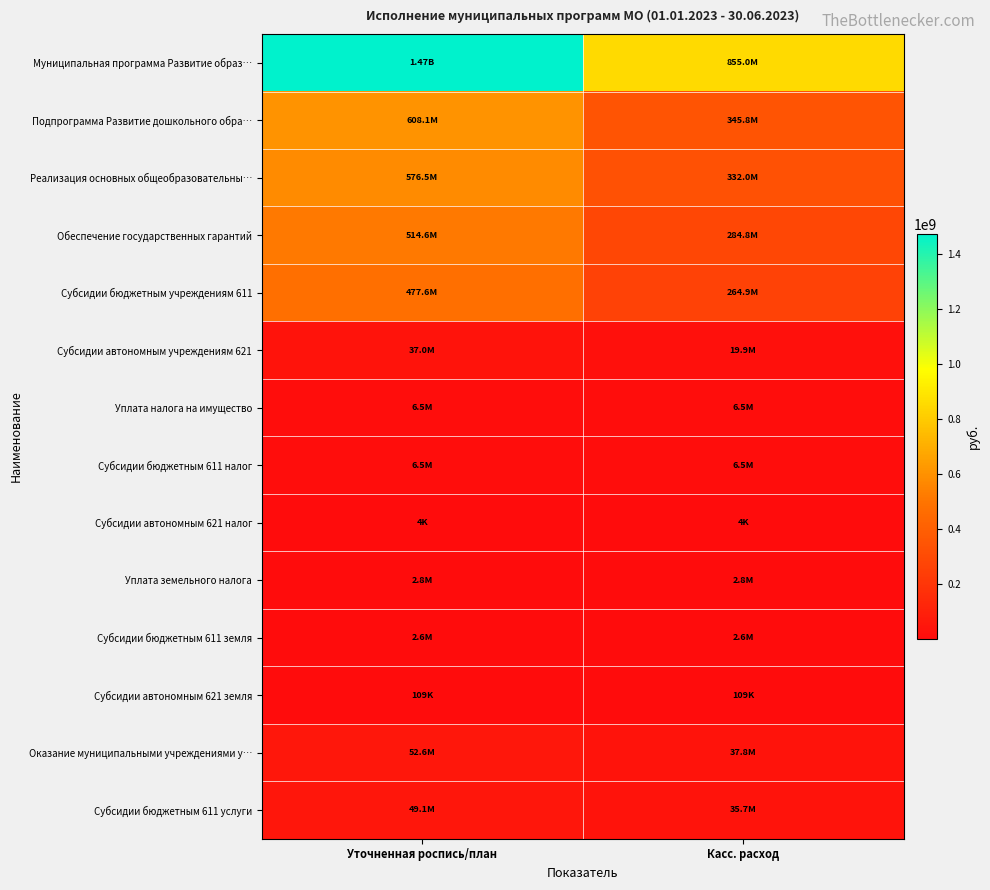

Reading left to right, what are all the values shown in this chart?

Муниципальная программа Развитие образ…: Уточненная роспись/план=1474542361.5	Касс. расход=855037321.9
Подпрограмма Развитие дошкольного обра…: Уточненная роспись/план=608052883.3	Касс. расход=345818867.9
Реализация основных общеобразовательны…: Уточненная роспись/план=576543779.1	Касс. расход=331960273.2
Обеспечение государственных гарантий: Уточненная роспись/план=514621924.6	Касс. расход=284846771.4
Субсидии бюджетным учреждениям 611: Уточненная роспись/план=477577425.0	Касс. расход=264896771.4
Субсидии автономным учреждениям 621: Уточненная роспись/план=37044499.6	Касс. расход=19950000.0
Уплата налога на имущество: Уточненная роспись/план=6542072.2	Касс. расход=6541131.2
Субсидии бюджетным 611 налог: Уточненная роспись/план=6538072.2	Касс. расход=6537140.2
Субсидии автономным 621 налог: Уточненная роспись/план=4000.0	Касс. расход=3991.0
Уплата земельного налога: Уточненная роспись/план=2750926.0	Касс. расход=2750017.0
Субсидии бюджетным 611 земля: Уточненная роспись/план=2641777.0	Касс. расход=2640868.0
Субсидии автономным 621 земля: Уточненная роспись/план=109149.0	Касс. расход=109149.0
Оказание муниципальными учреждениями у…: Уточненная роспись/план=52628856.2	Касс. расход=37822353.6
Субсидии бюджетным 611 услуги: Уточненная роспись/план=49050656.2	Касс. расход=35658298.6